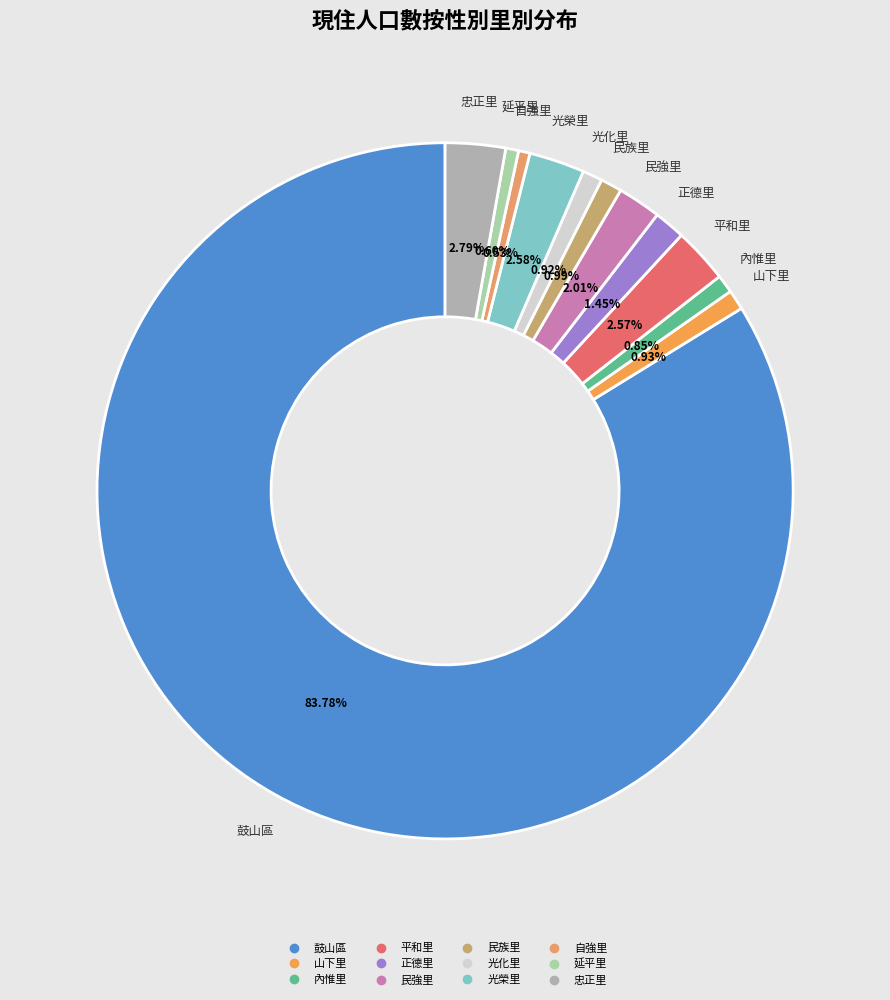

To the nearest percent, what is the difference between the largest and smallest slice percentages?

83%